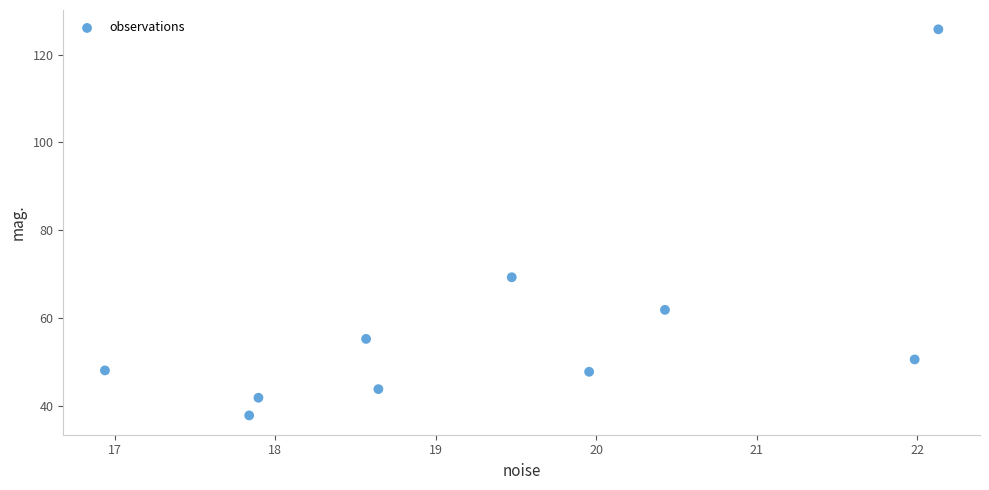

What Y value in the scatter plot is closest to 81?

69.3